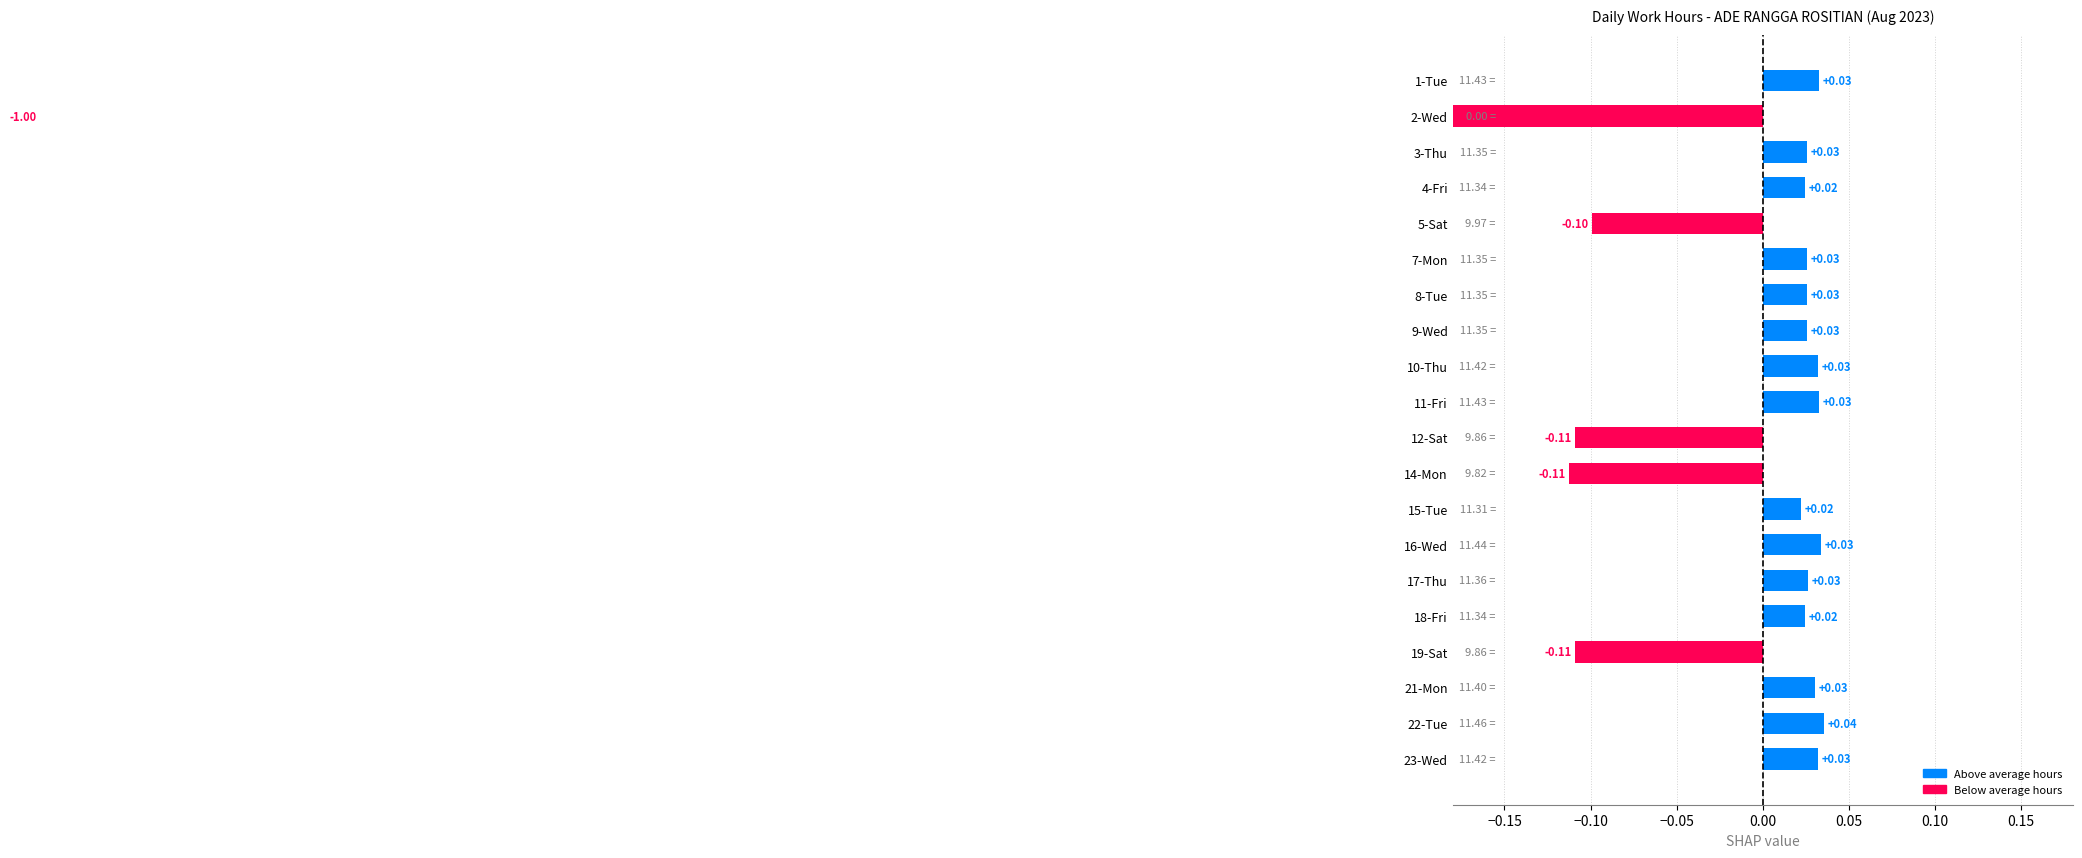

What is the smallest value displayed?

-1.0